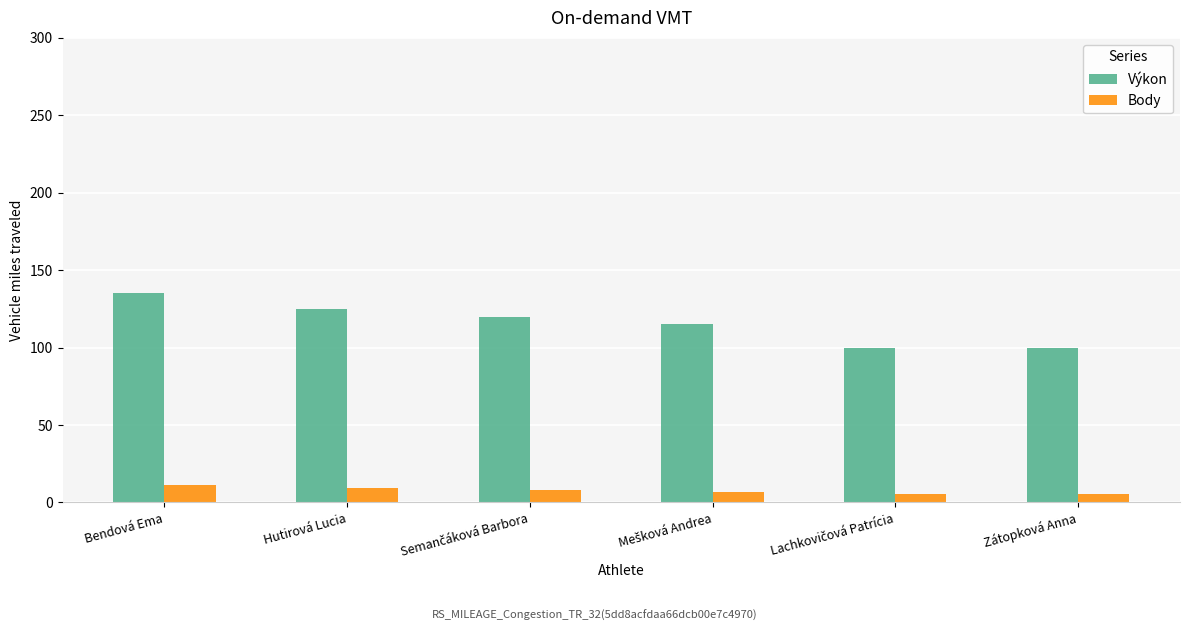

List the series in order of their peak value, highest first.

Výkon, Body